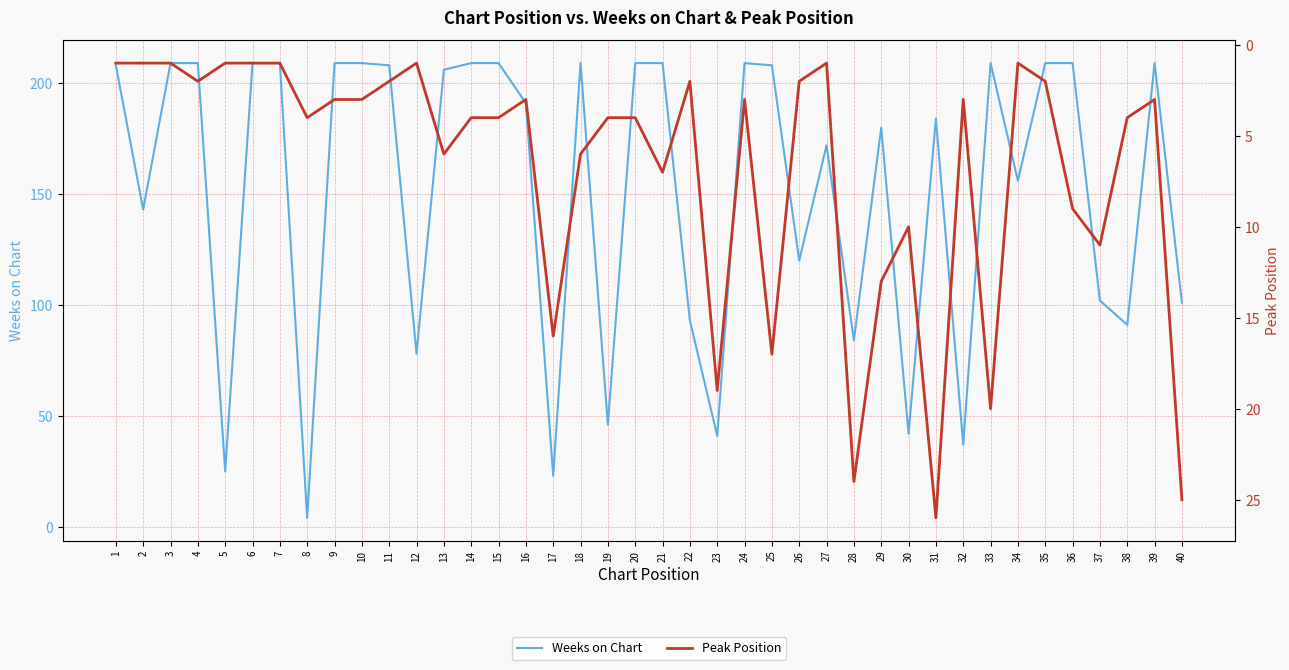

True or false: Peak Position and Weeks on Chart intersect in this chart.

False